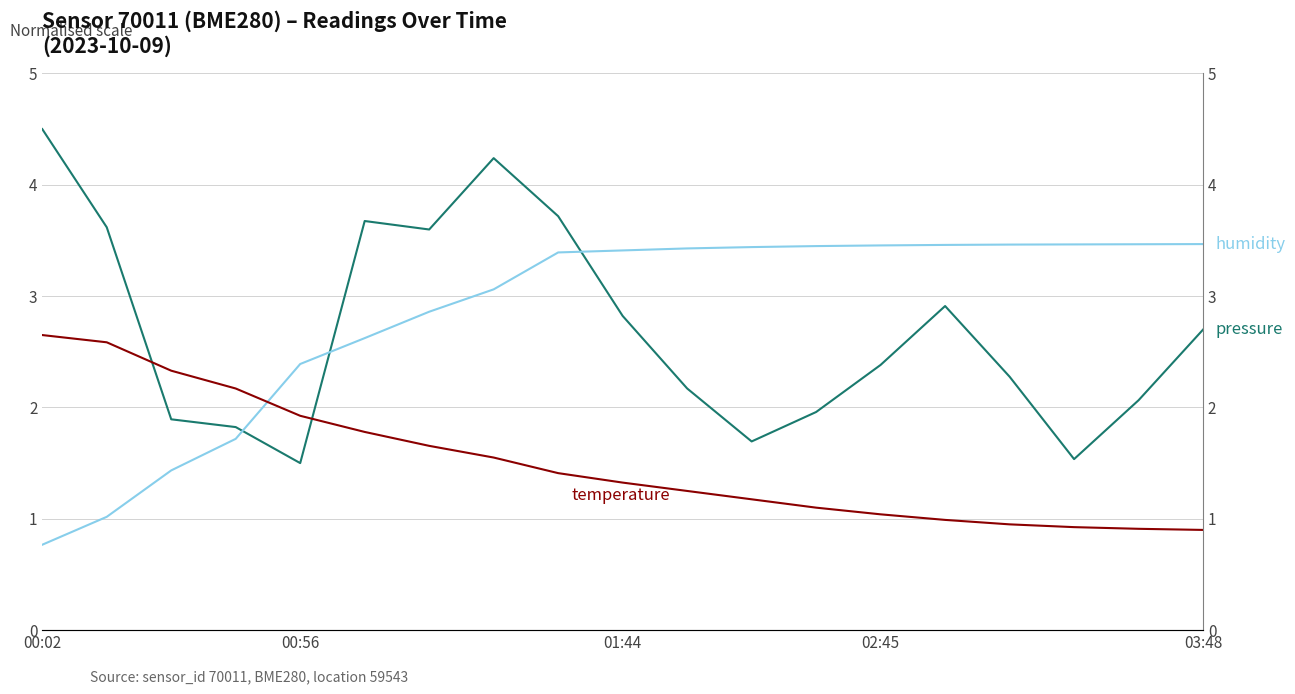

What position from the right is 7?

12